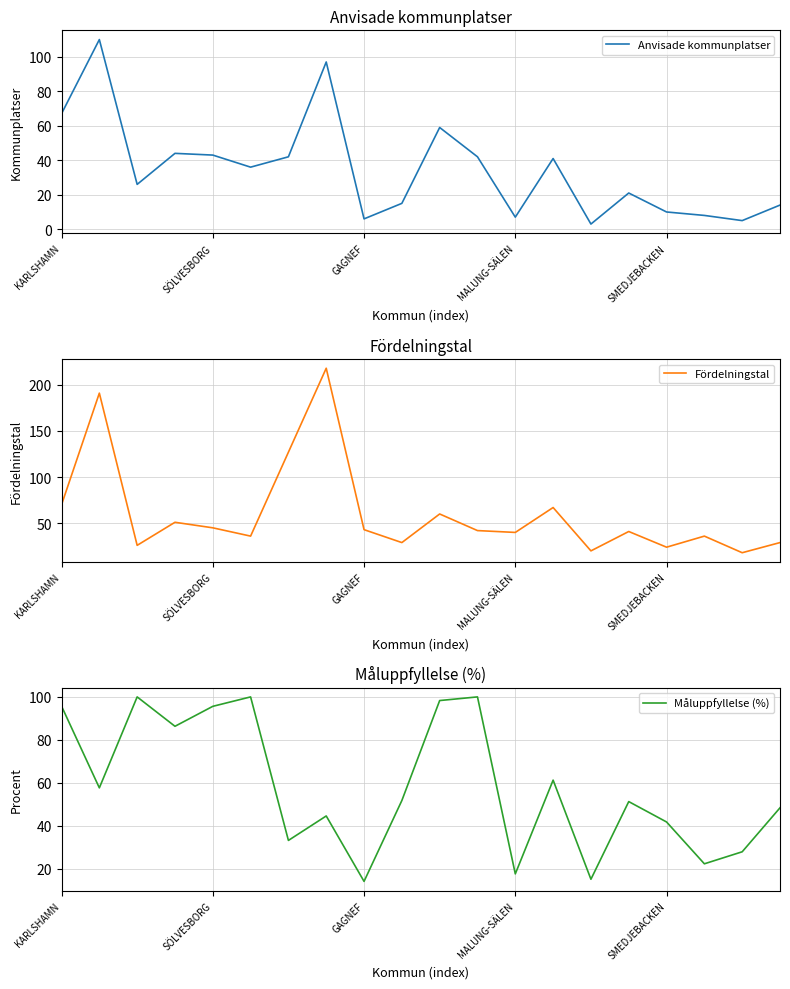

Does the chart display data point markers on the line(s)?

No